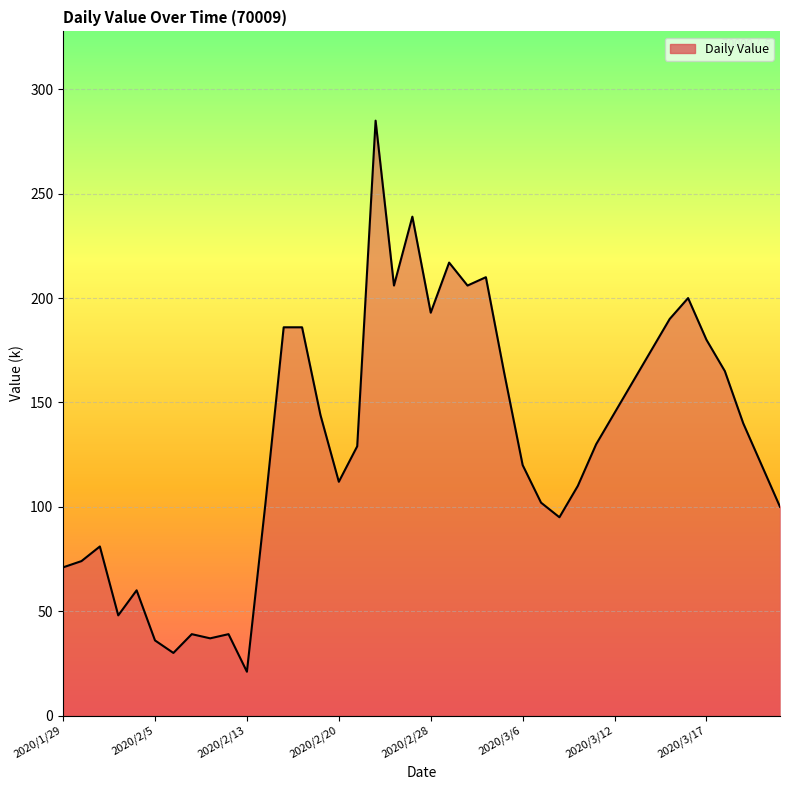

What is the greatest value displayed?

285